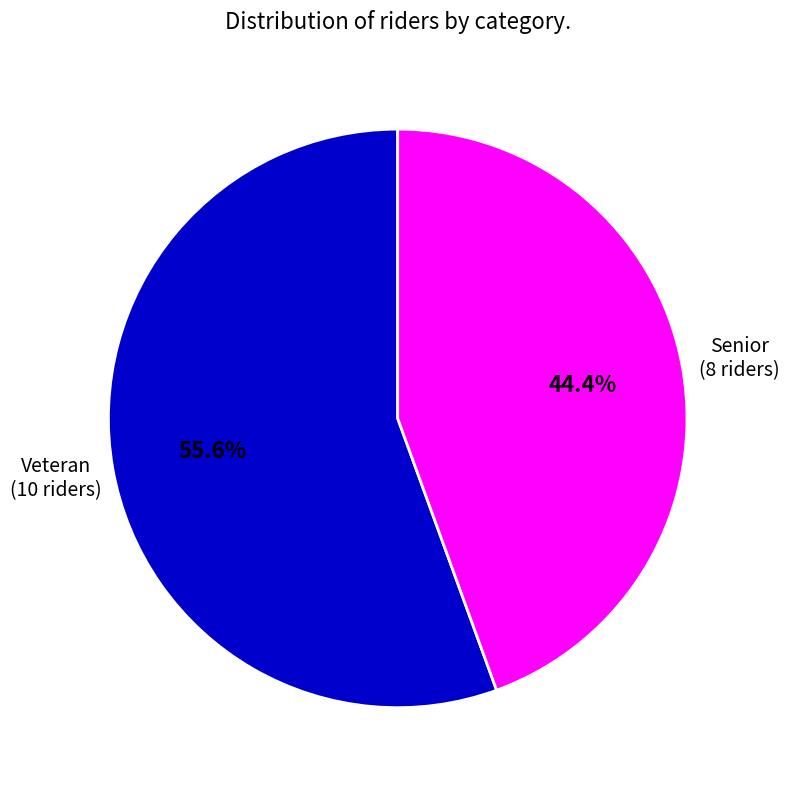

Does any single category account for the majority?

Yes